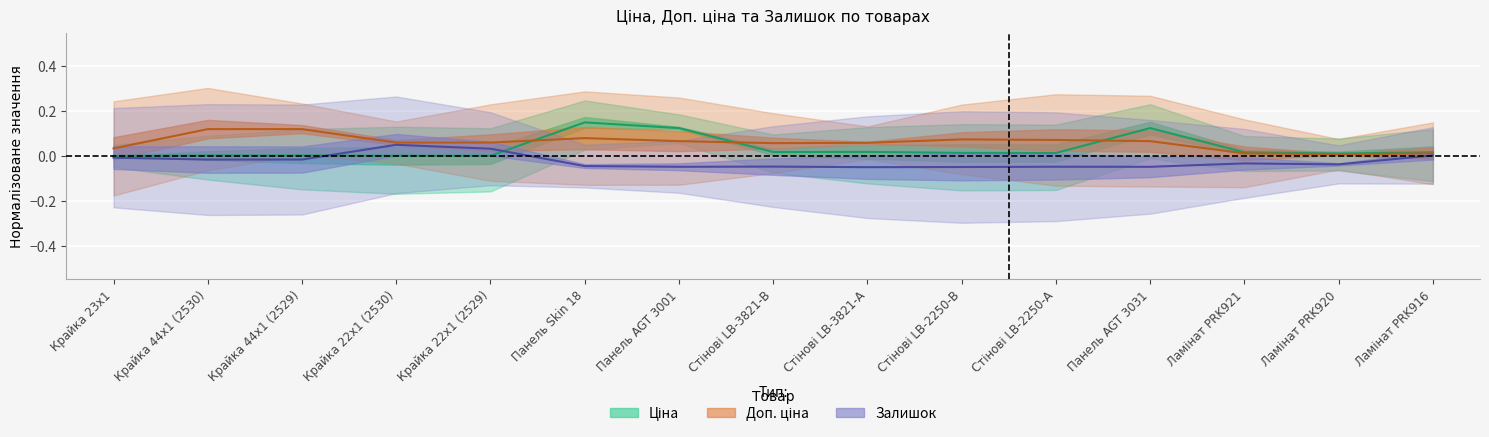

True or false: Доп. ціна has more than 0 interior local peaks.

True